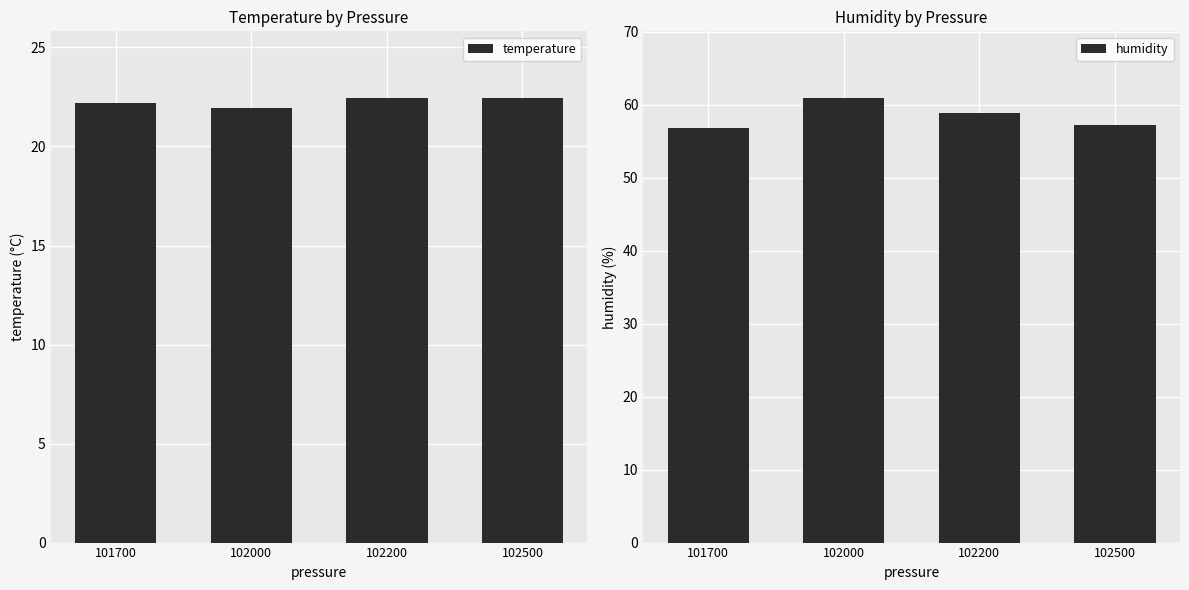

How many bars are there in total?

8